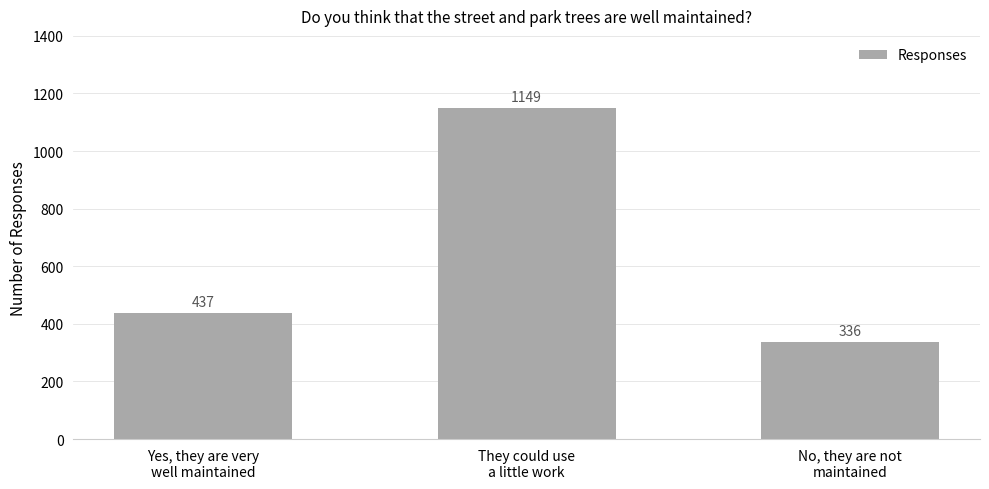

Which label corresponds to the smallest value in the chart?

No, they are not
maintained